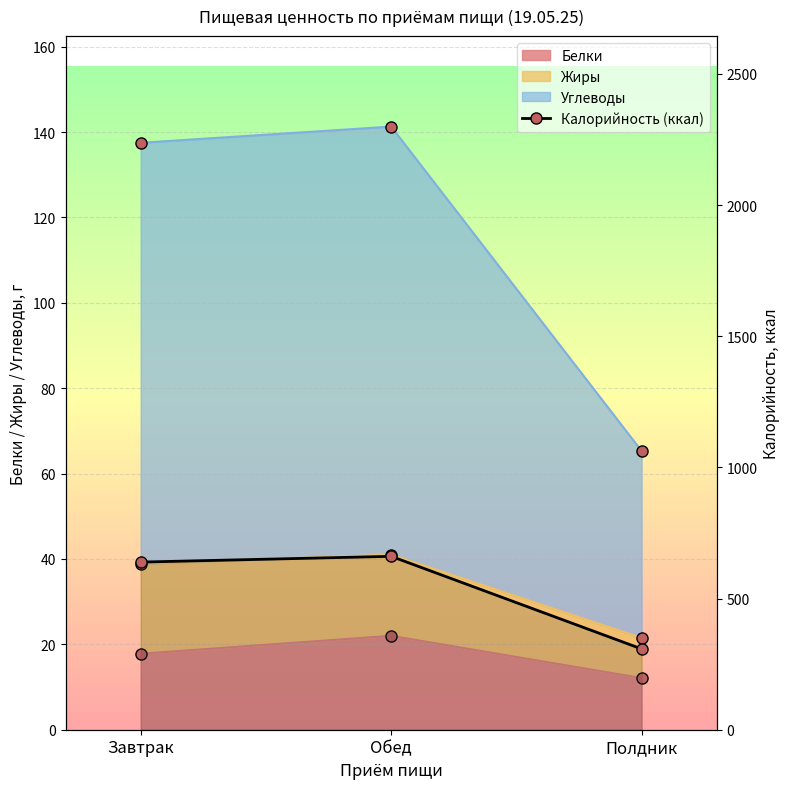

Rank the categories by value from lowest to highest.

Полдник, Завтрак, Обед